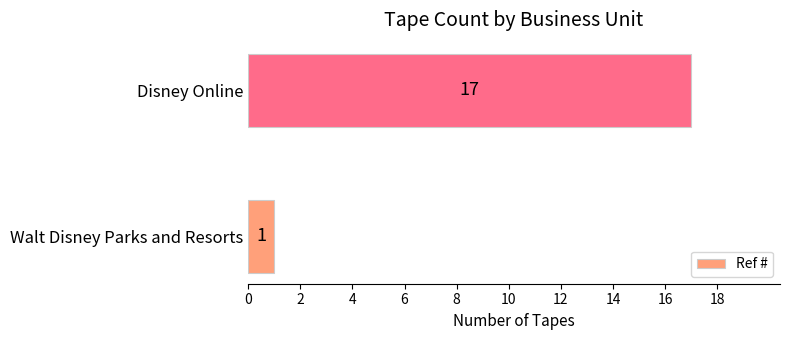

Rank the categories by value from lowest to highest.

Walt Disney Parks and Resorts, Disney Online